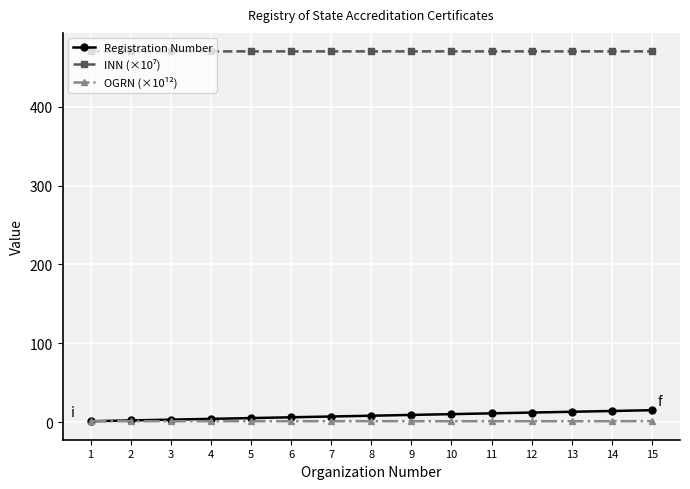

Is the value of OGRN (×10¹²) at 14 greater than the value of Registration Number at 14?

No